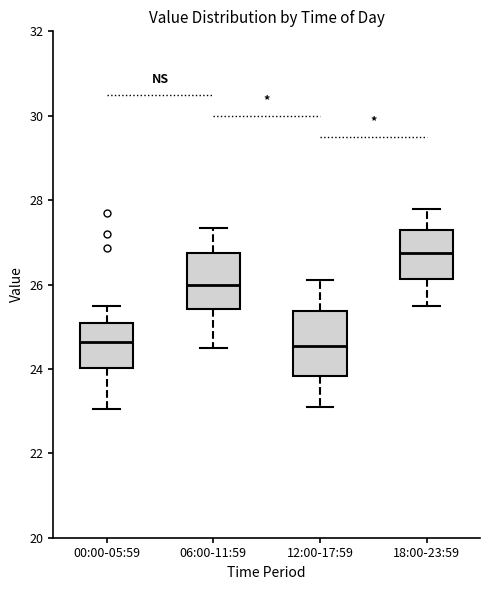

Reading left to right, read every box against the y-axis: the position of its median line, the range the box covers, and the ends of its whiskers. The values are not printed on the chart, so give them approximately, as read against the axis.

00:00-05:59: median 24.6, box 24.0 to 25.0, whiskers 23.0 to 25.4
06:00-11:59: median 26.0, box 25.4 to 26.8, whiskers 24.6 to 27.4
12:00-17:59: median 24.6, box 23.8 to 25.4, whiskers 23.2 to 26.2
18:00-23:59: median 26.8, box 26.2 to 27.4, whiskers 25.6 to 27.8